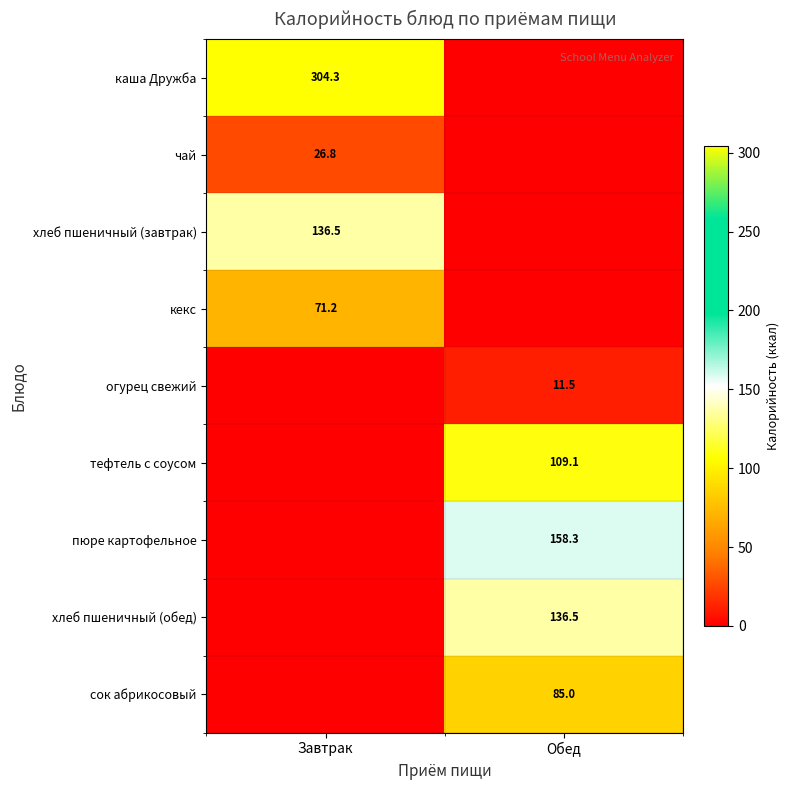

The тефтель с соусом series shows 190.0 at Обед. True or false?

False